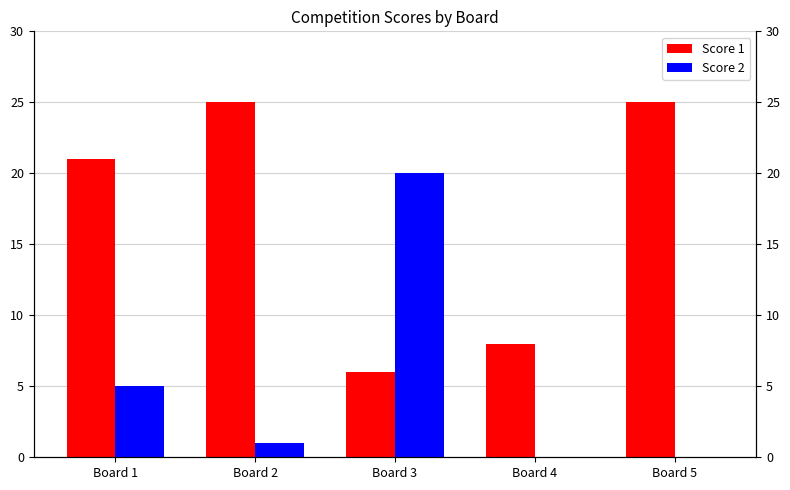

At which category does the chart reach its minimum across all series?

Board 4